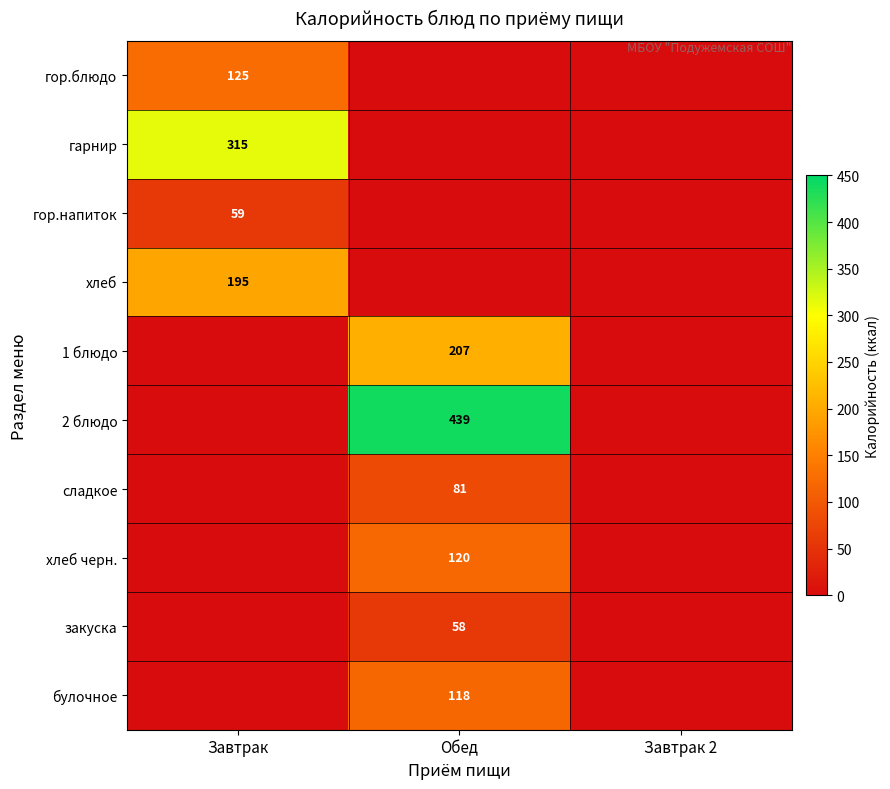

At which category is the sum across all series the highest?

Обед